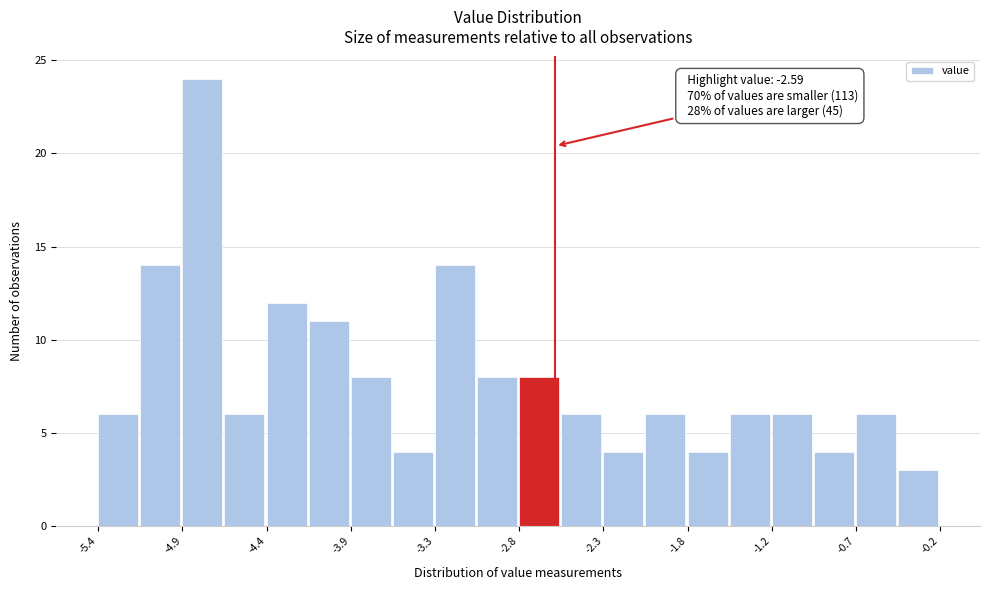

Around what value on the x-axis is the tallest bar? Give the approximate position of its centre, as read against the axis.

-4.8